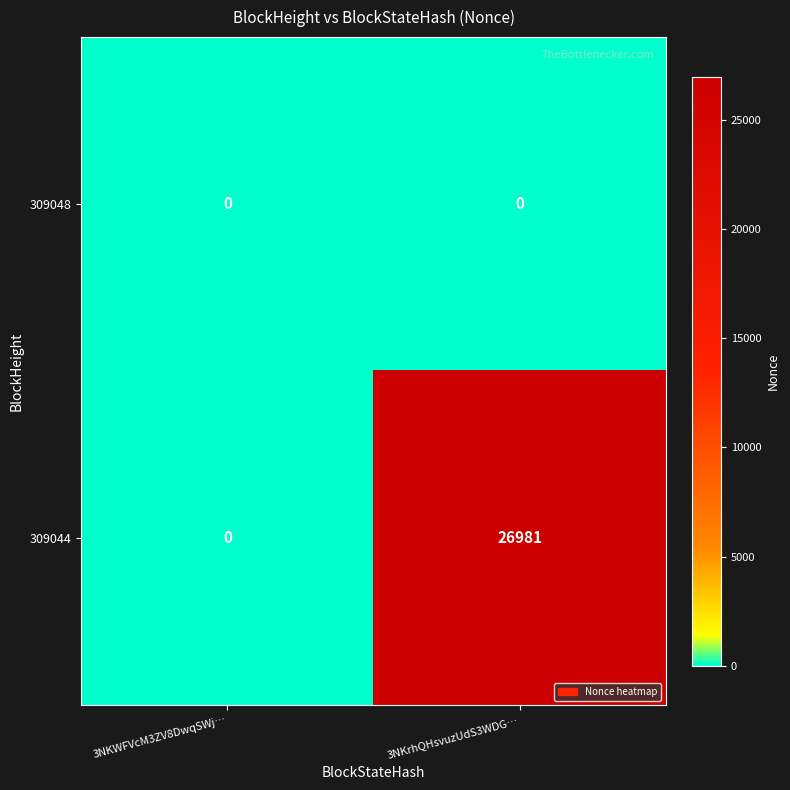

How many distinct data groups are displayed?

2